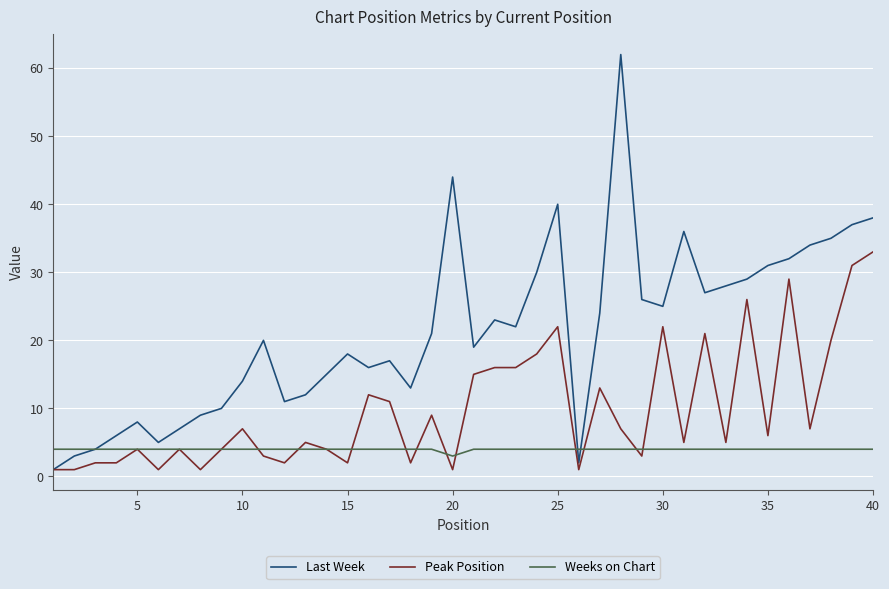

List the series in order of their peak value, highest first.

Last Week, Peak Position, Weeks on Chart